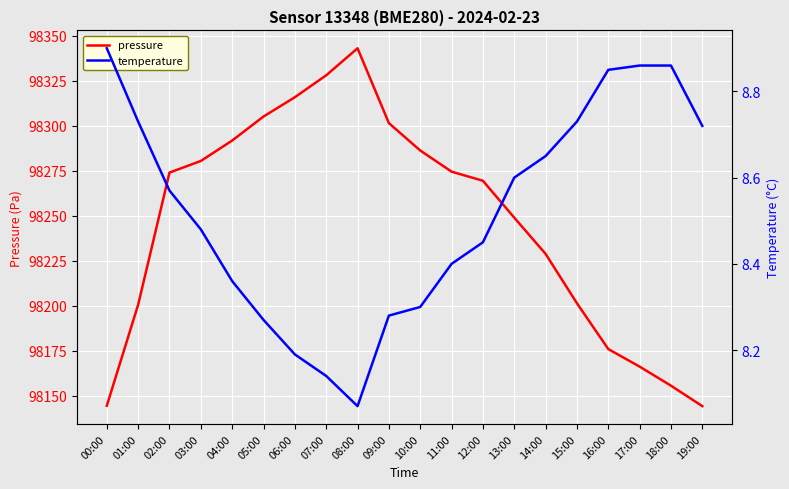

What is the maximum value shown in the chart?

98342.9